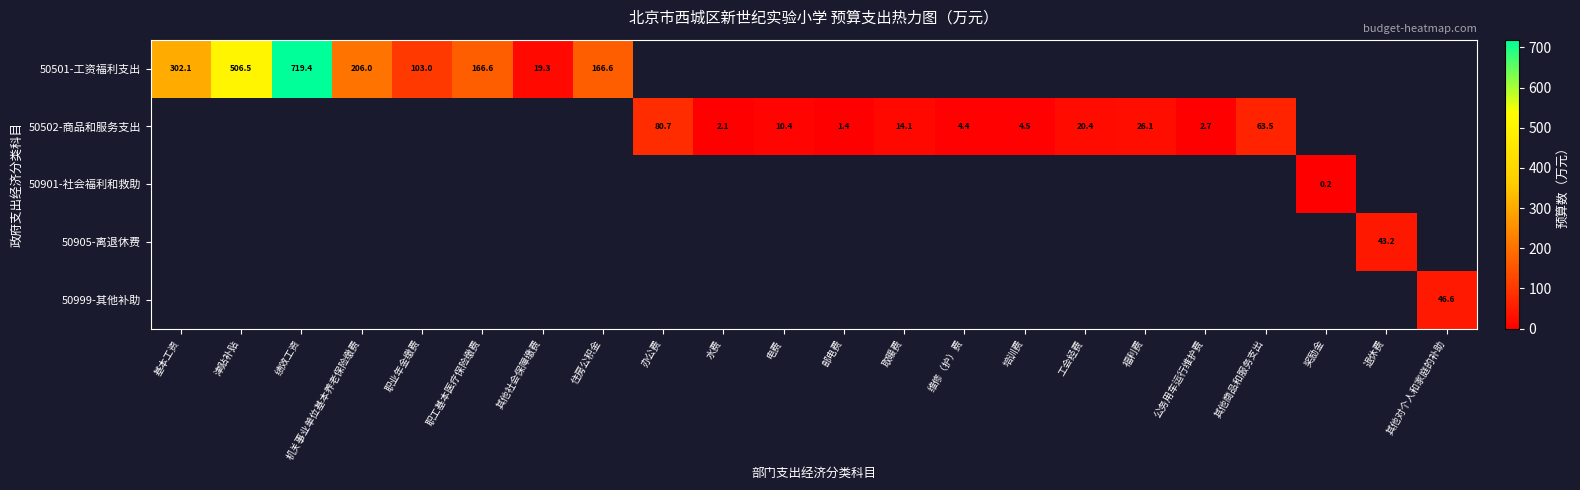

True or false: 50502-商品和服务支出 has a value of 1.4 at 公务用车运行维护费.

False